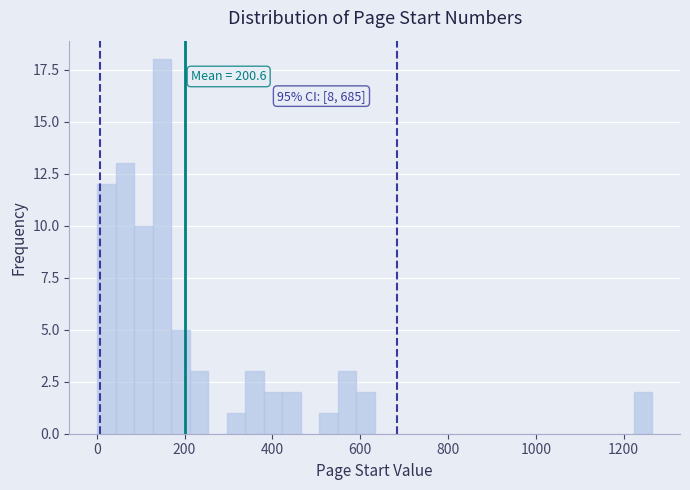

Around what value on the x-axis is the tallest bar? Give the approximate position of its centre, as read against the axis.

140